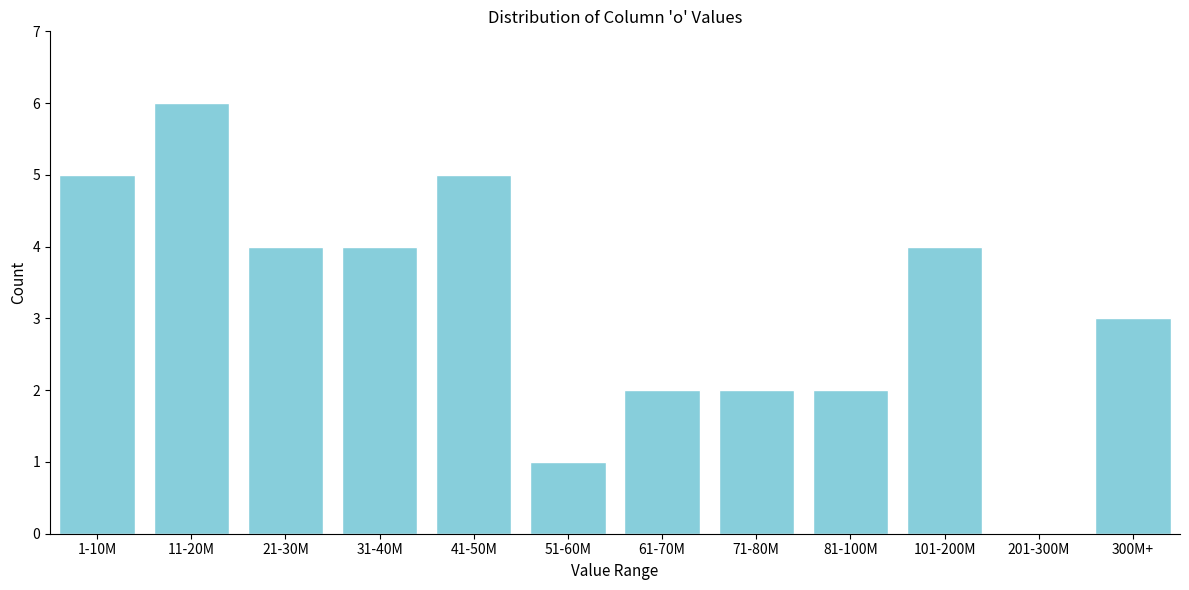

Reading left to right, list all the values displayed in this chart.

1-10M=5	11-20M=6	21-30M=4	31-40M=4	41-50M=5	51-60M=1	61-70M=2	71-80M=2	81-100M=2	101-200M=4	201-300M=0	300M+=3